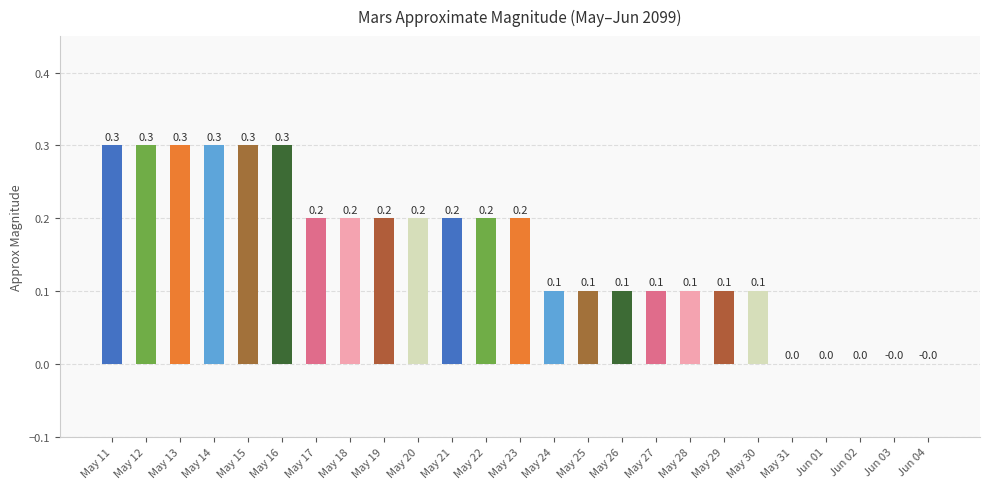

Between May 11 and May 24, which is larger?

May 11